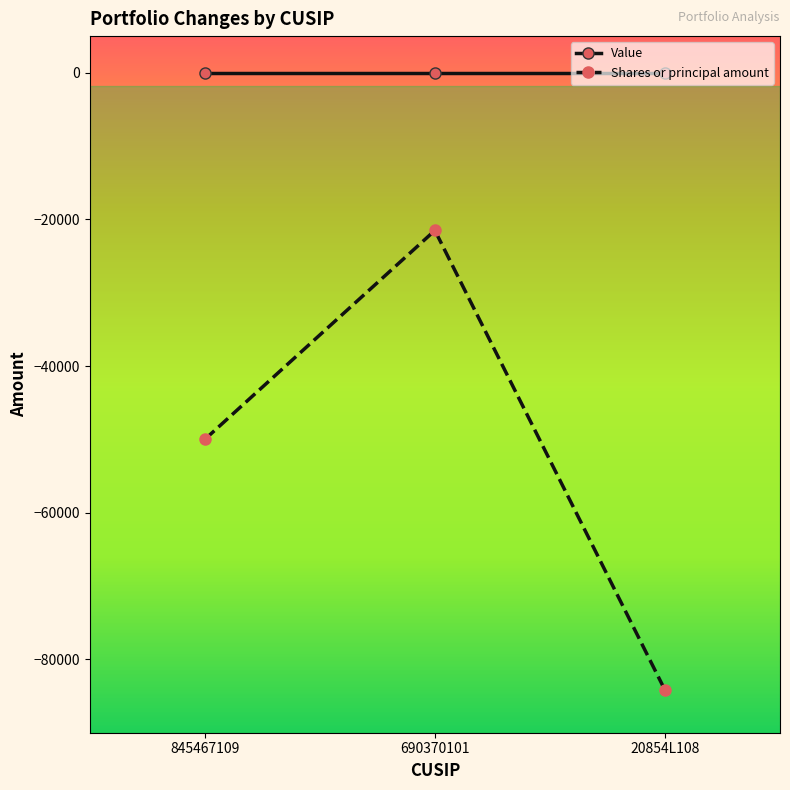

How many Shares or principal amount values are between -84185 and -21500?

3